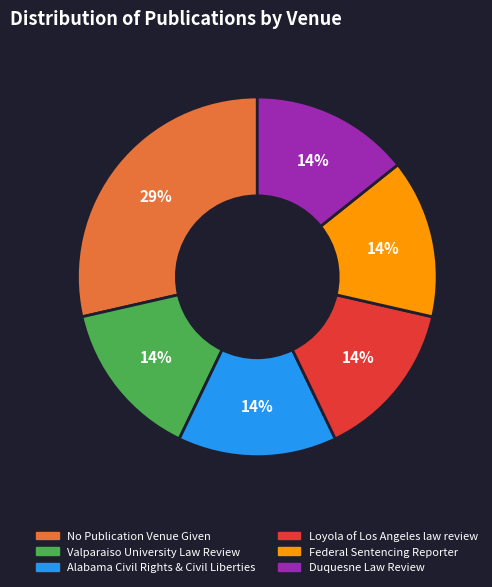

How many slices are in this pie chart?

6